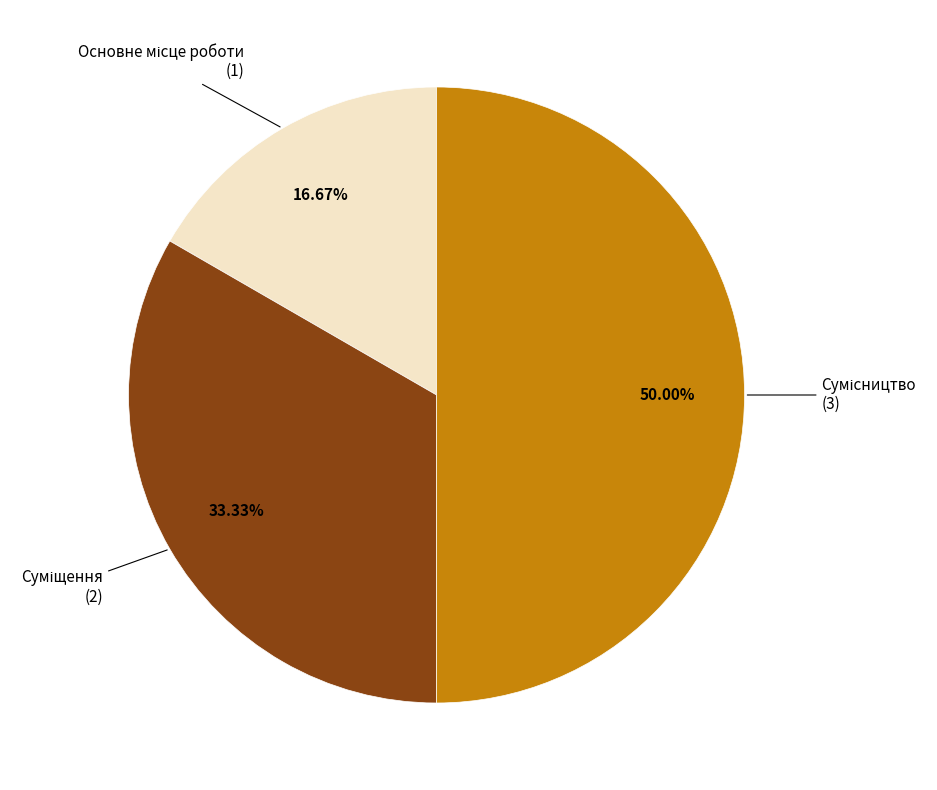

Count the number of slices in the pie.

3